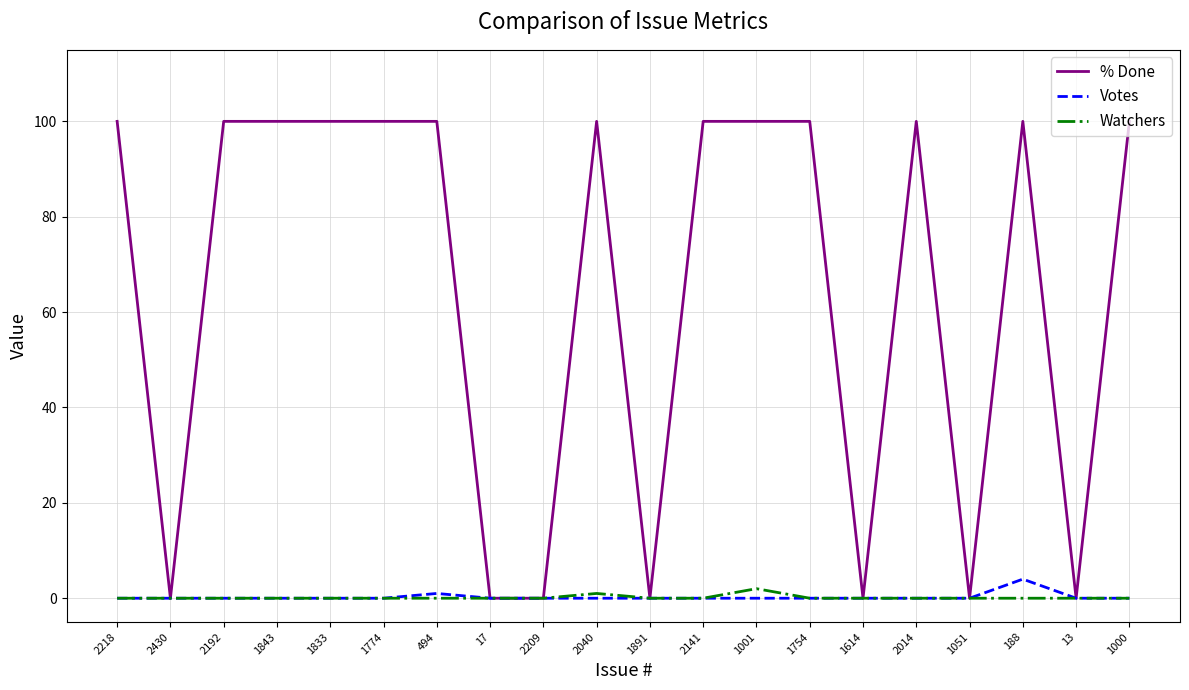

How many lines are shown in the chart?

3